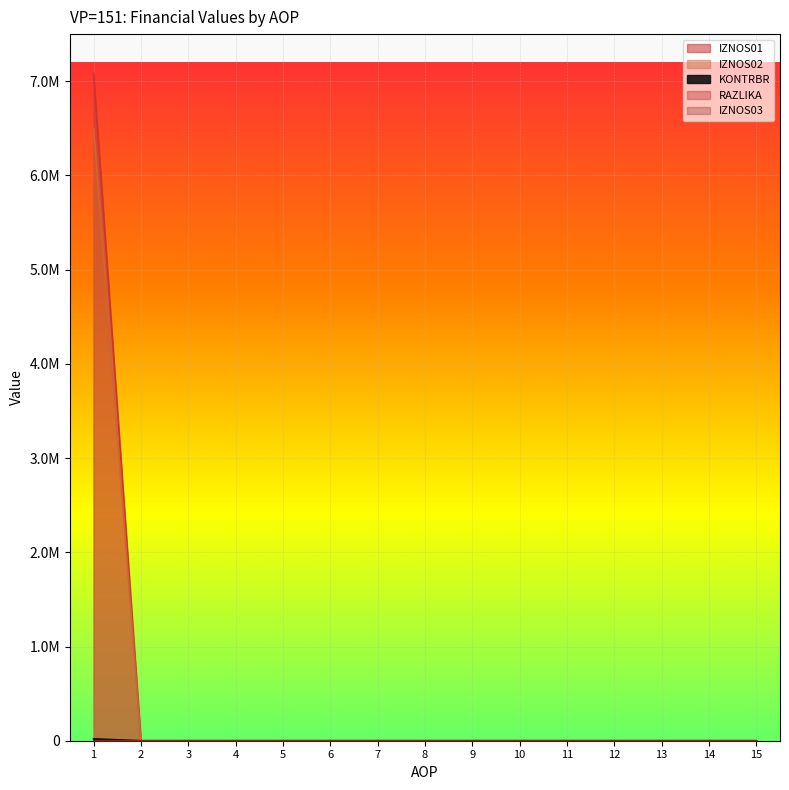

Where is KONTRBR nearest to the value 10043?

2